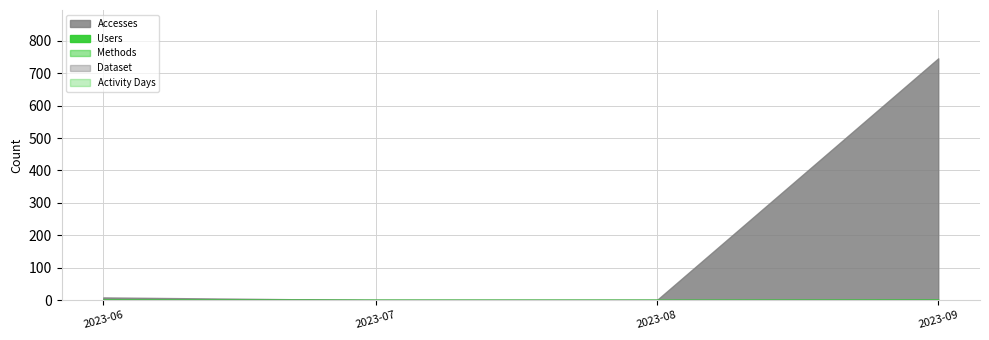

At which label does Accesses reach its minimum?

2023-07-01